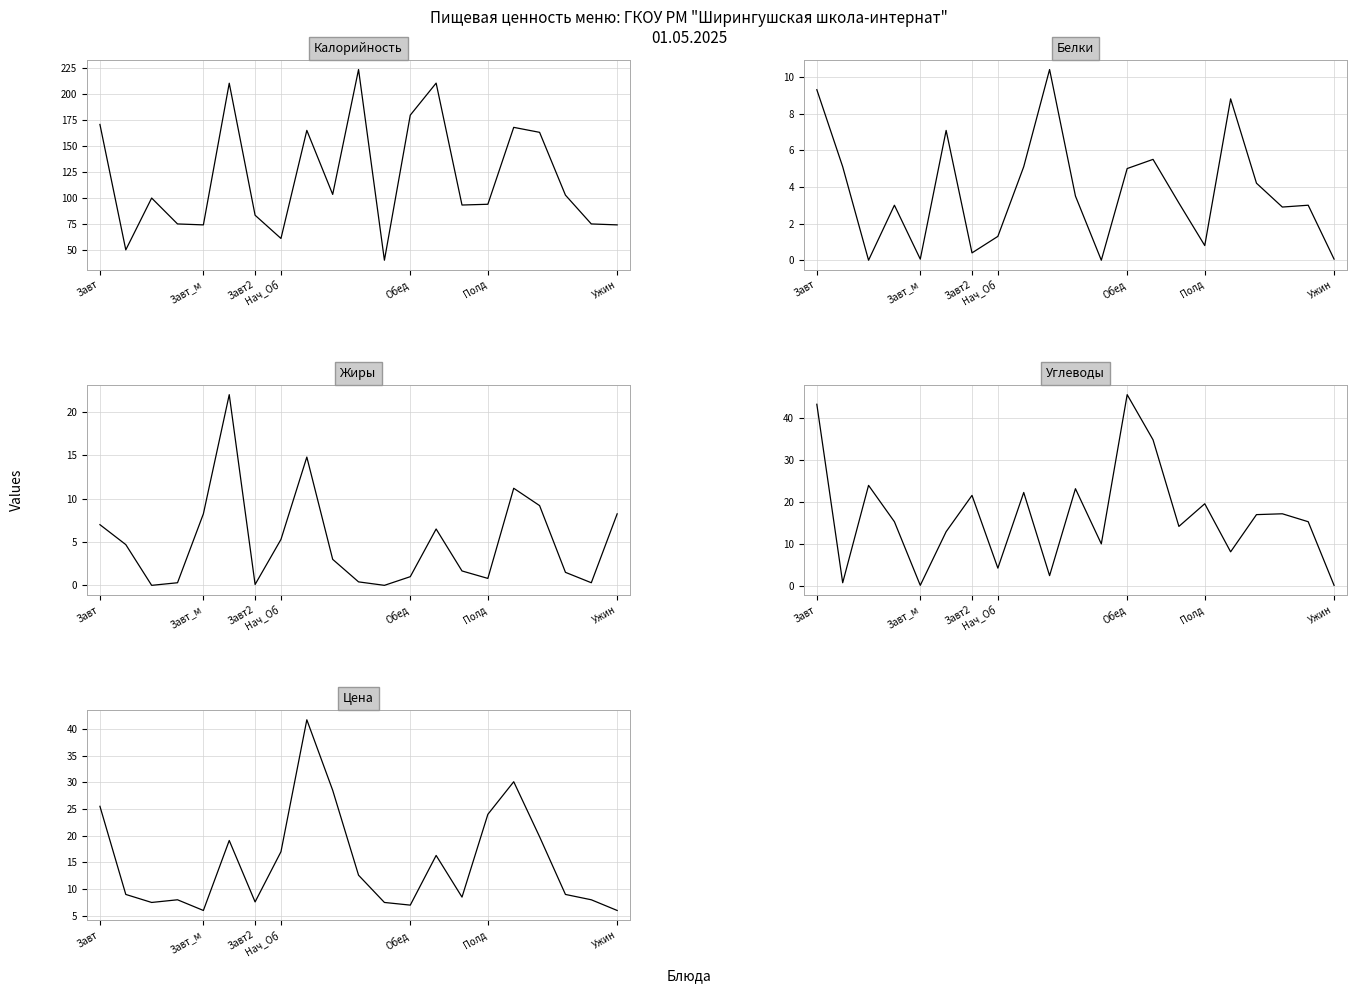

Which series has the largest total across all categories?

Калорийность